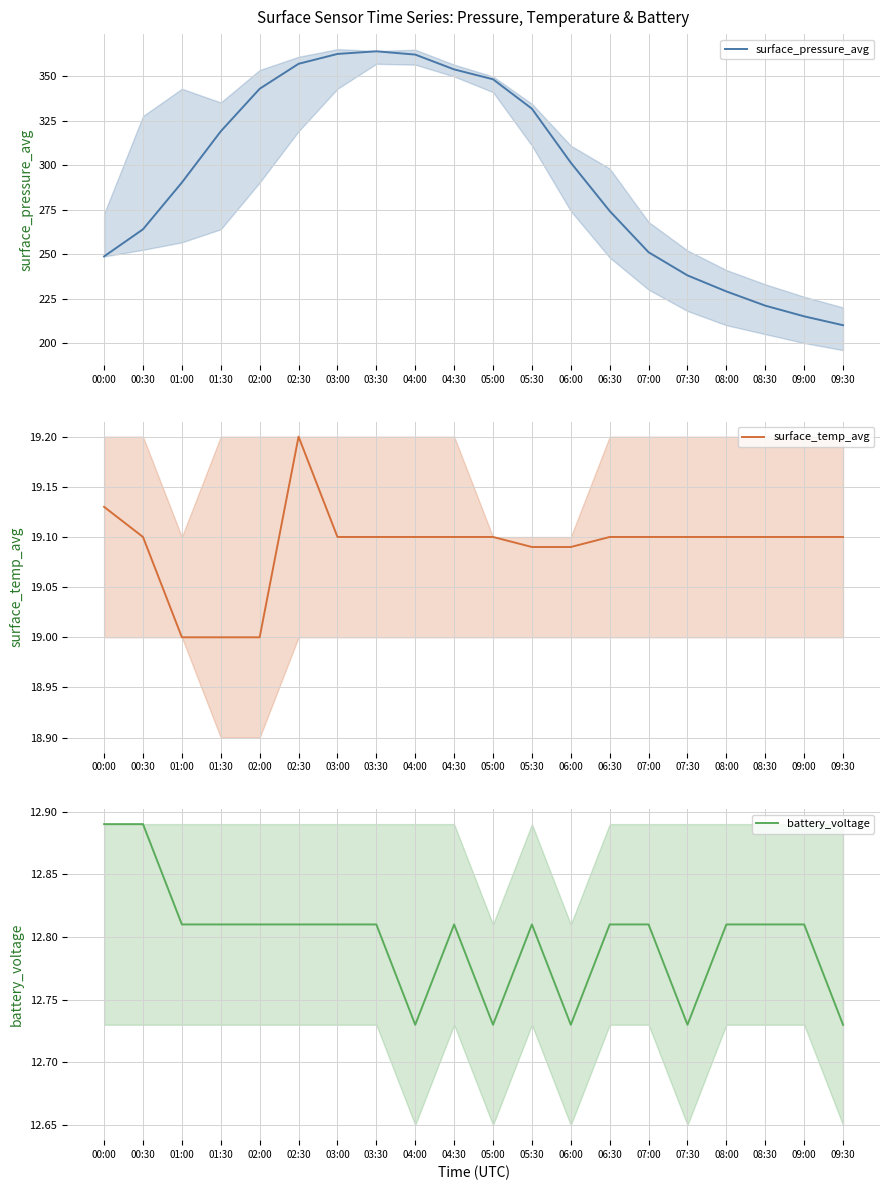

Which category has the highest value in the surface_pressure_avg series?

03:30